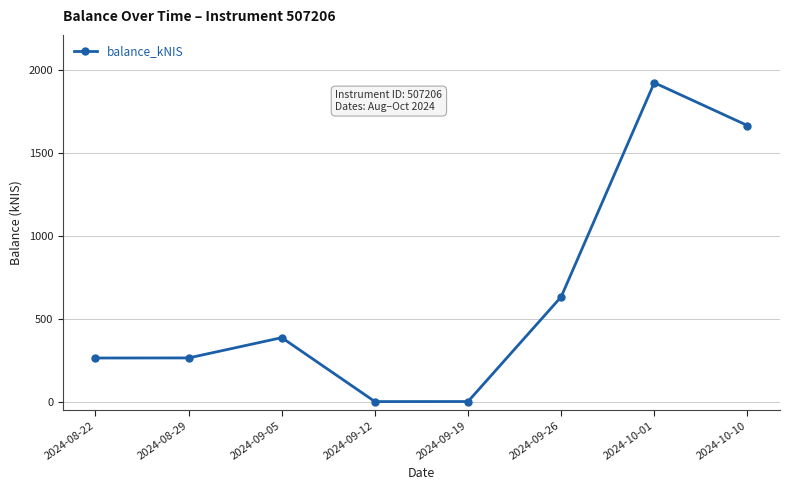

Read the value at 2024-09-26.

632.4